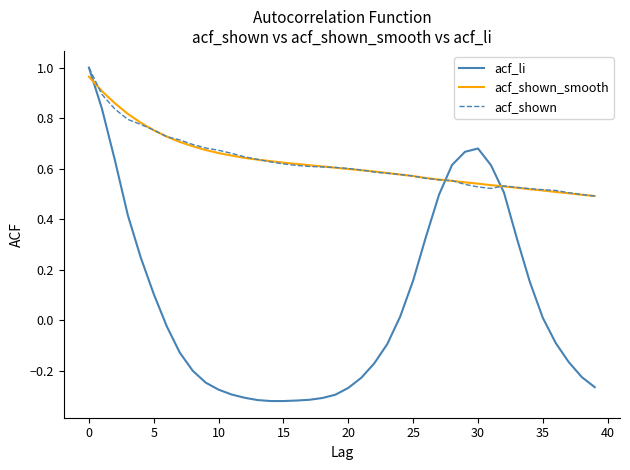

True or false: acf_li and acf_shown_smooth cross at least once.

True